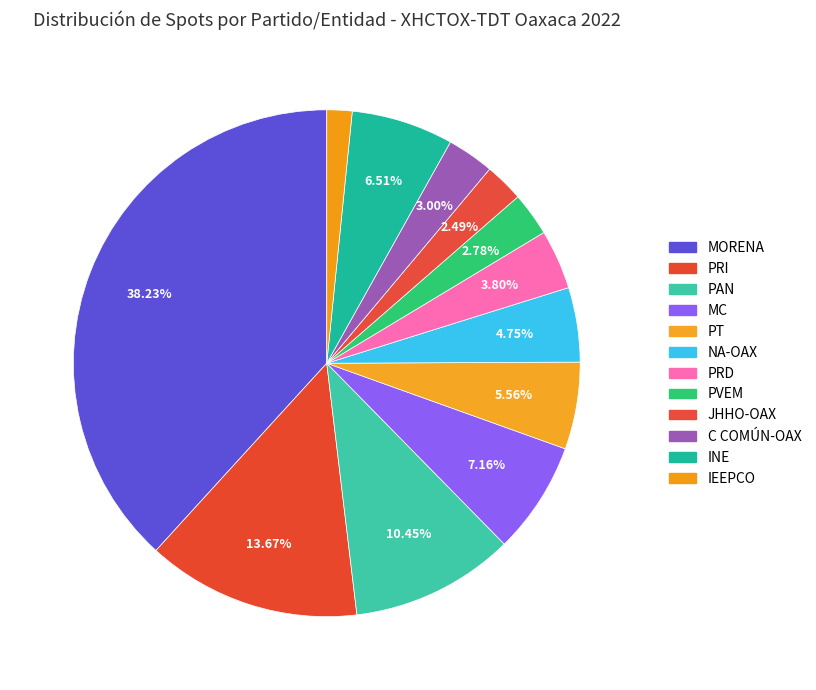

To the nearest percent, what is the combined percentage of NA-OAX and PRI?

18%